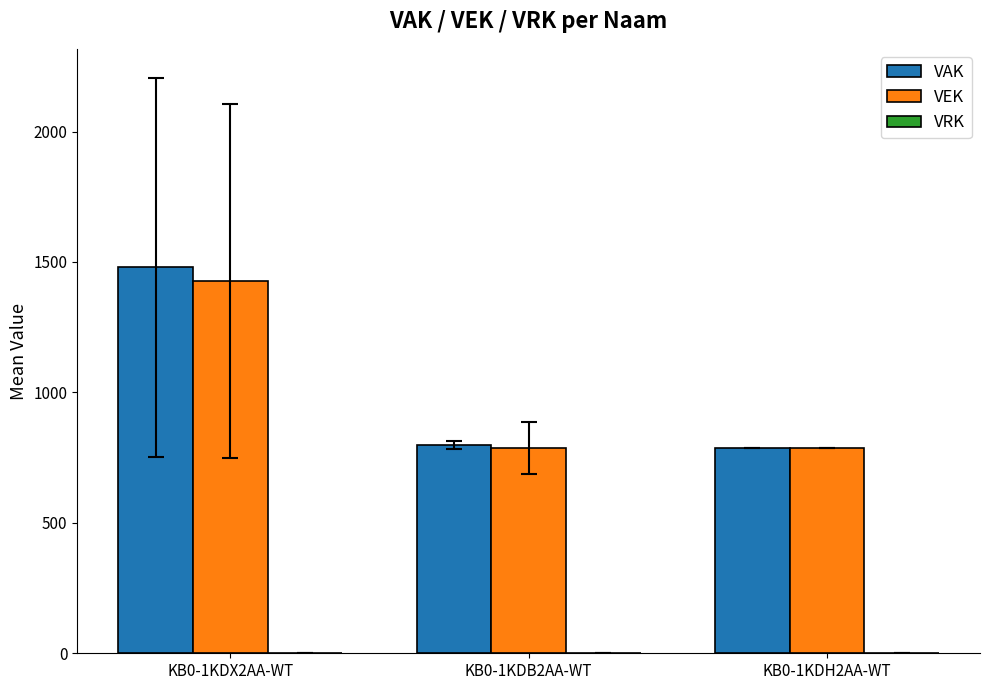

At which category is the sum across all series the highest?

KB0-1KDX2AA-WT